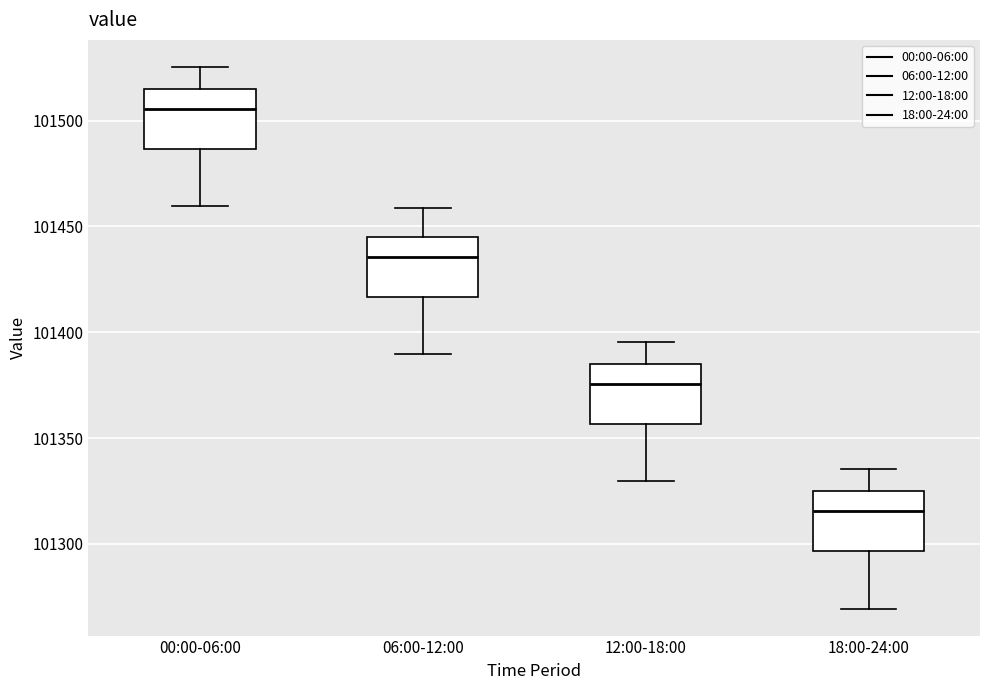

Where does the median line of the box for 18:00-24:00 sit on the y-axis? The values are not printed on the chart, so give them approximately, as read against the axis.

101315